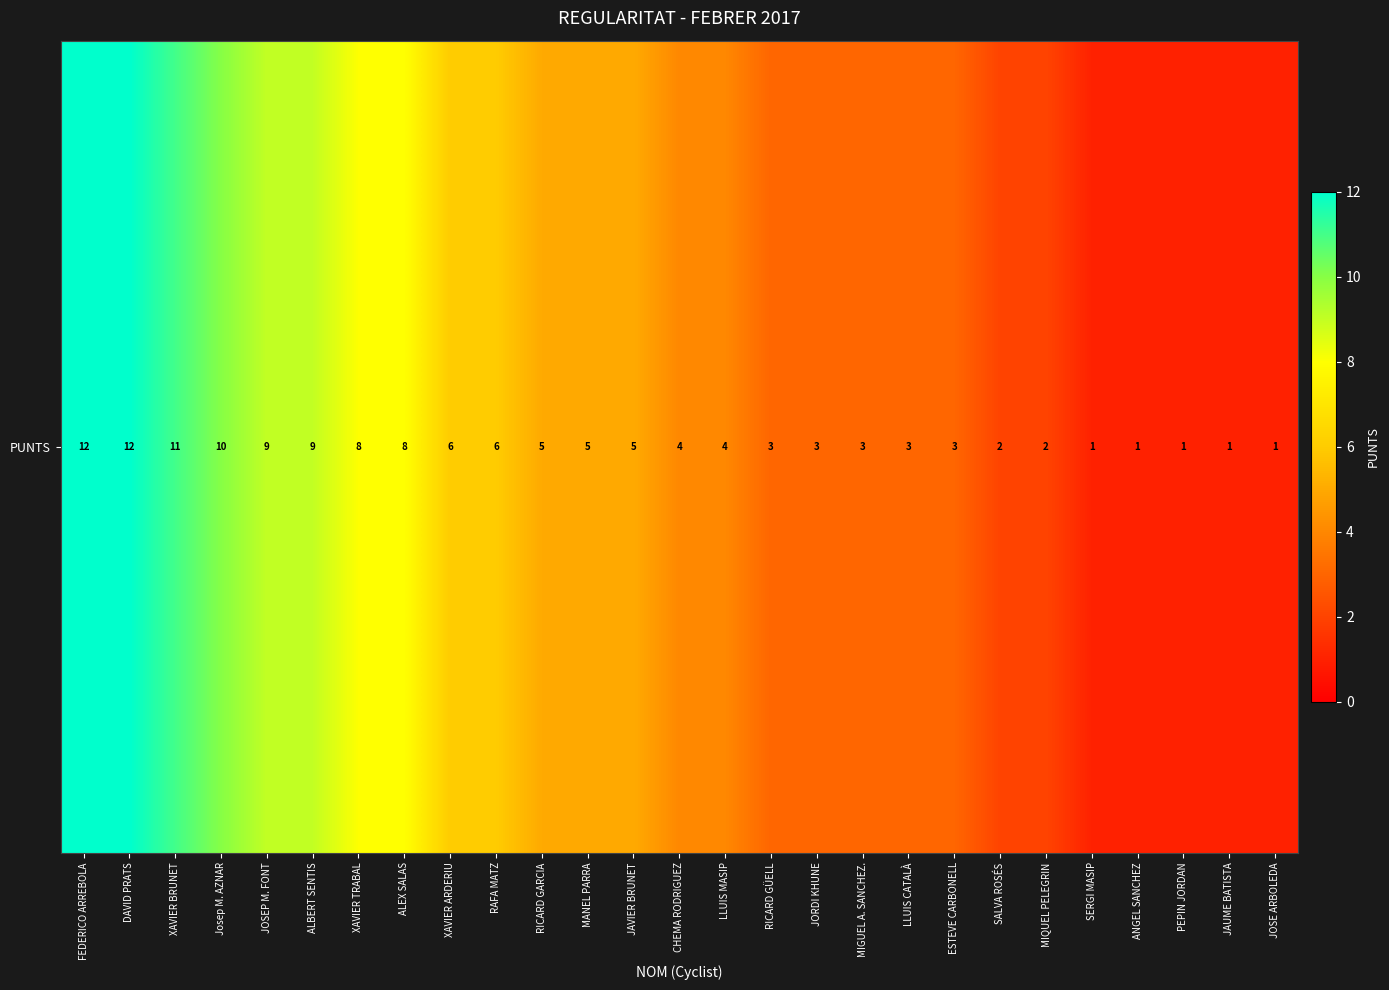

What is the ratio of the value at PEPIN JORDAN to the value at SERGI MASIP?

1.0